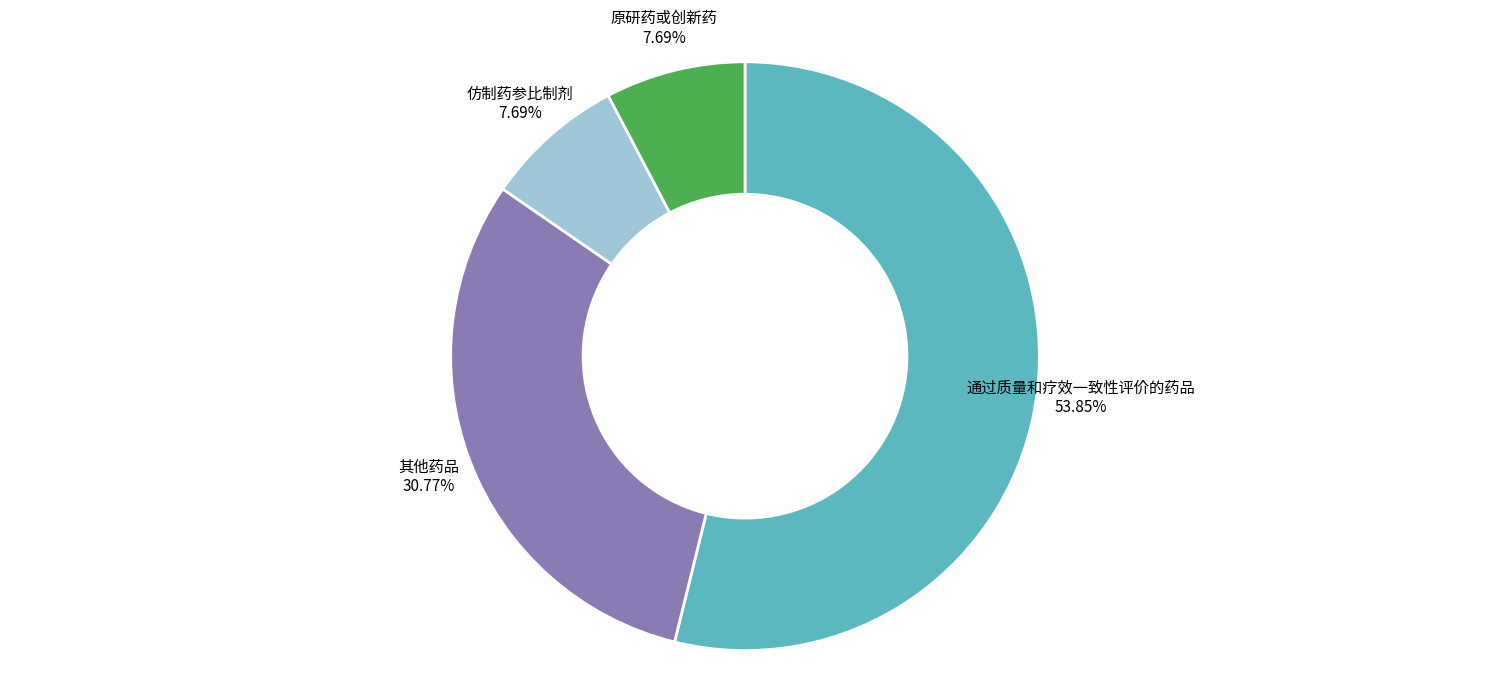

True or false: 其他药品 accounts for 20% of the total.

False